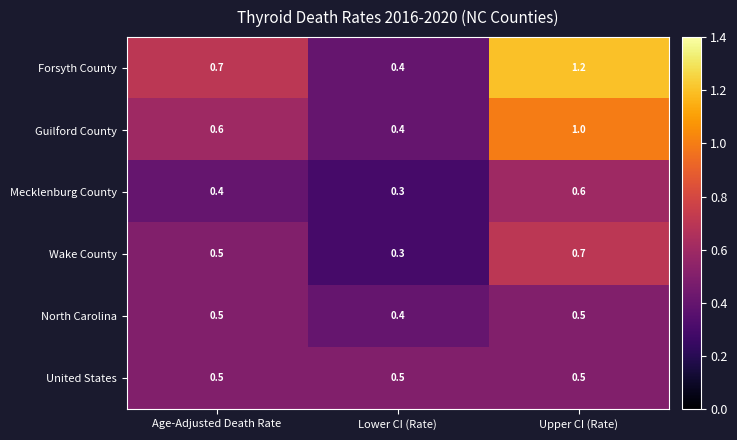

What is the total value across all series at Upper CI (Rate)?

4.5